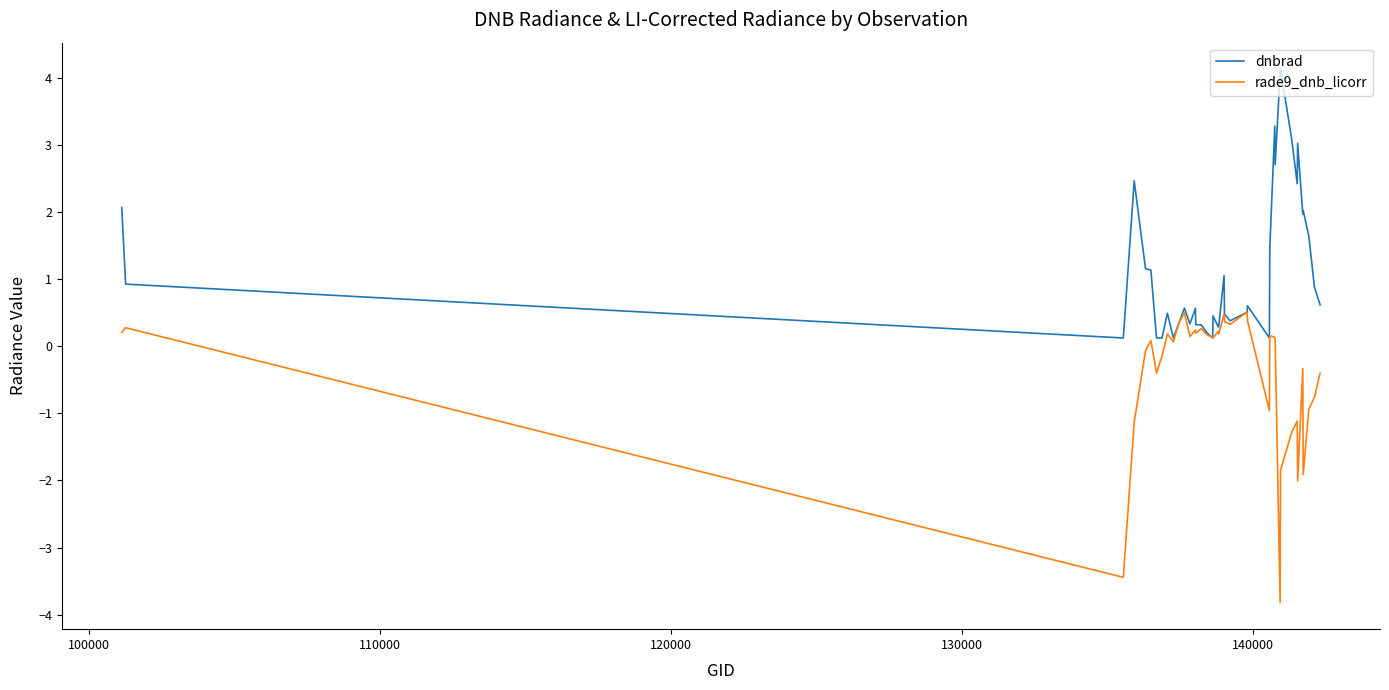

Which series has the largest total across all categories?

dnbrad